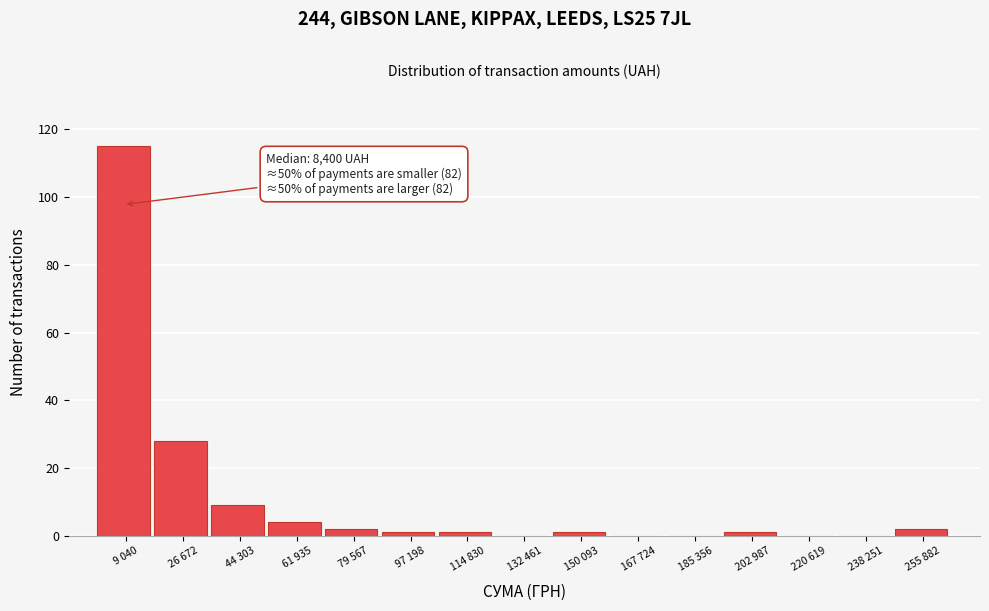

Reading left to right, what are all the values shown in this chart?

9 040=115	26 672=28	44 303=9	61 935=4	79 567=2	97 198=1	114 830=1	132 461=0	150 093=1	167 724=0	185 356=0	202 987=1	220 619=0	238 251=0	255 882=2